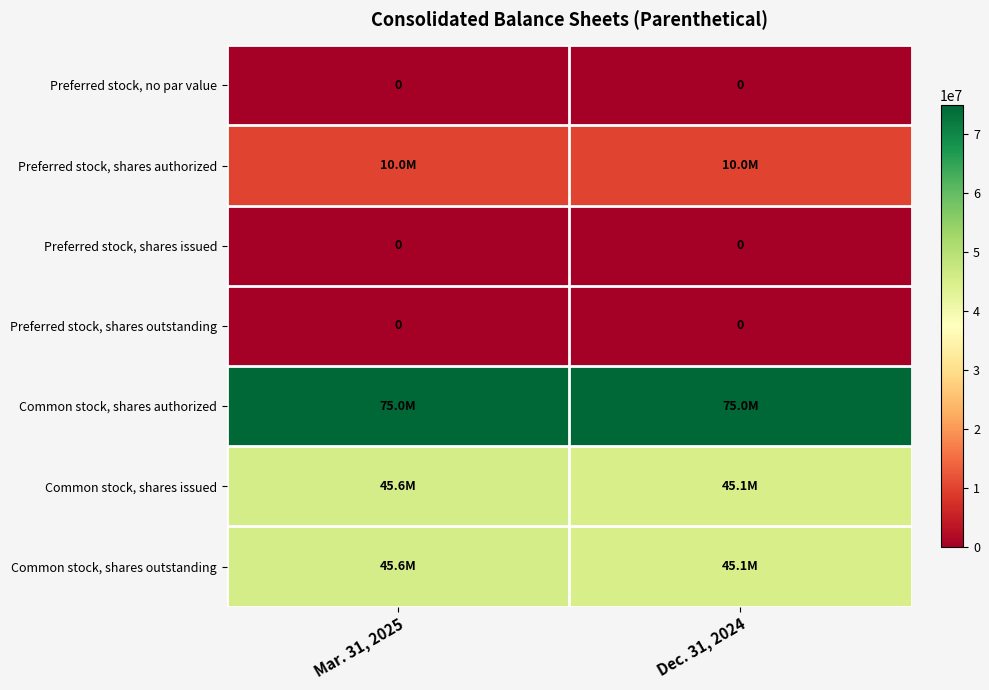

True or false: Preferred stock, shares issued has a value of 0 at Dec. 31, 2024.

True